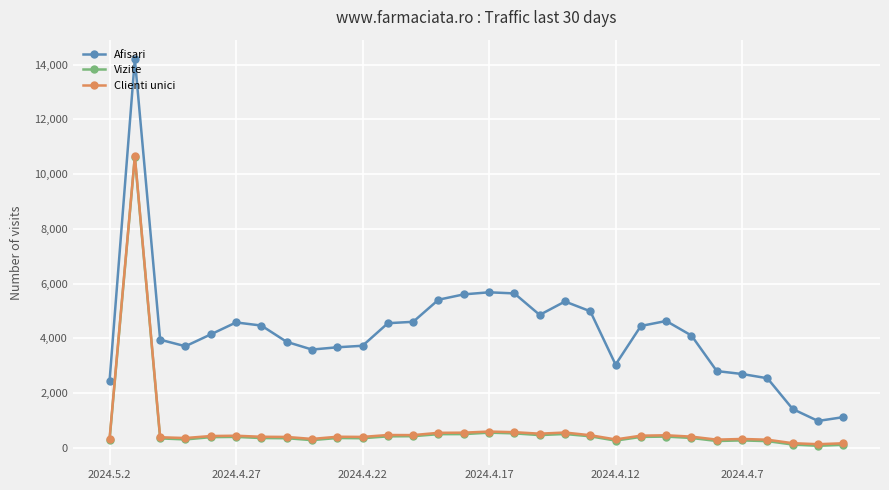

Which series has the largest range (max minus min)?

Afisari